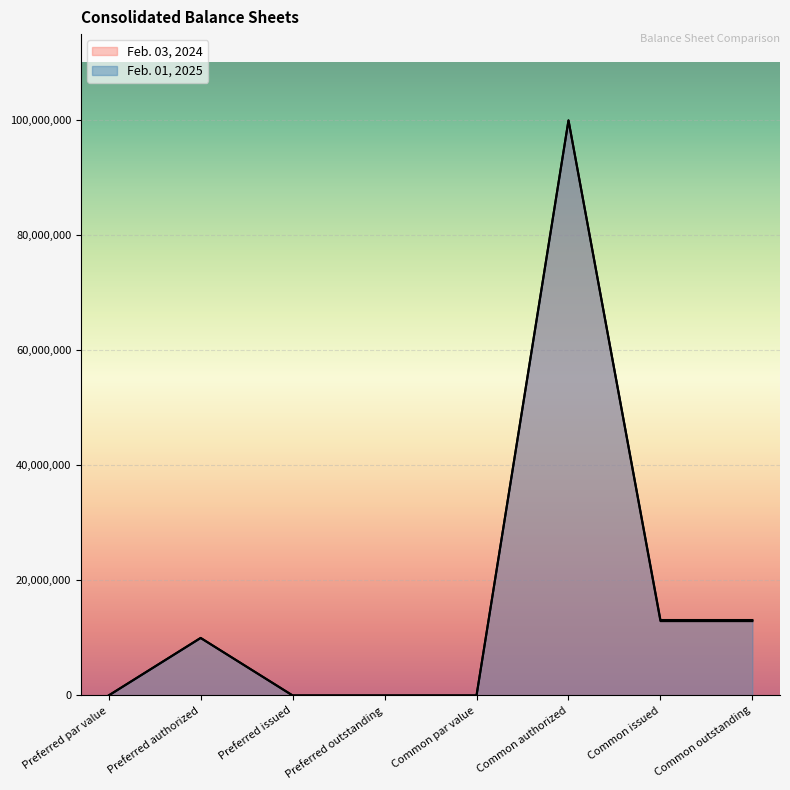

True or false: Feb. 01, 2025 has more than 2 interior local peaks.

False